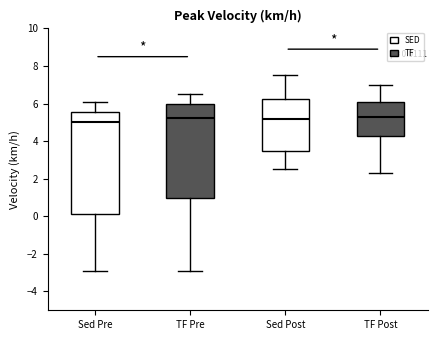

Which box's median line is the lowest?

Sed Pre